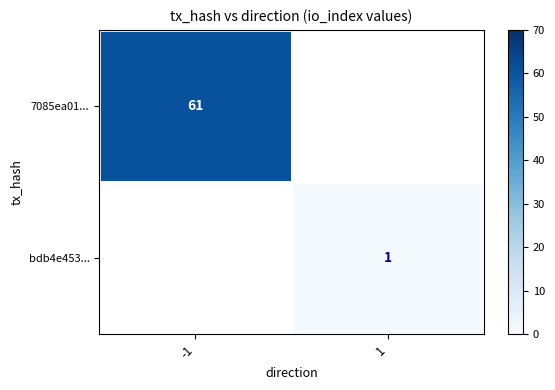

The value of bdb4e453... at 1 is 1. True or false?

True